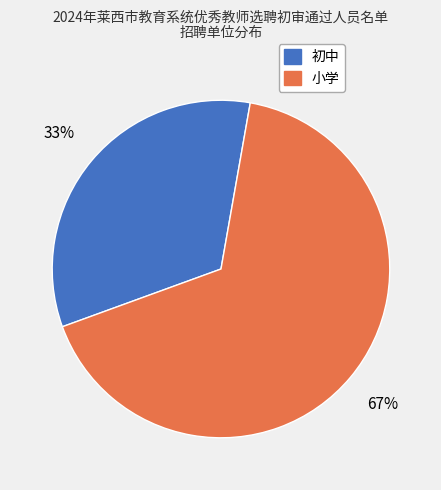

Does 小学 represent more than half of the total?

Yes